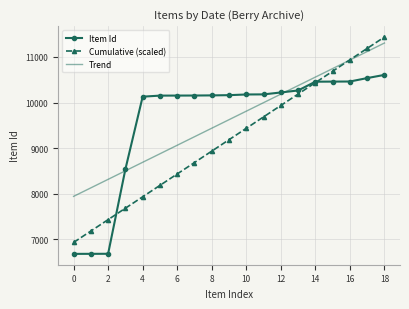

What is the smallest value displayed?

6685.0